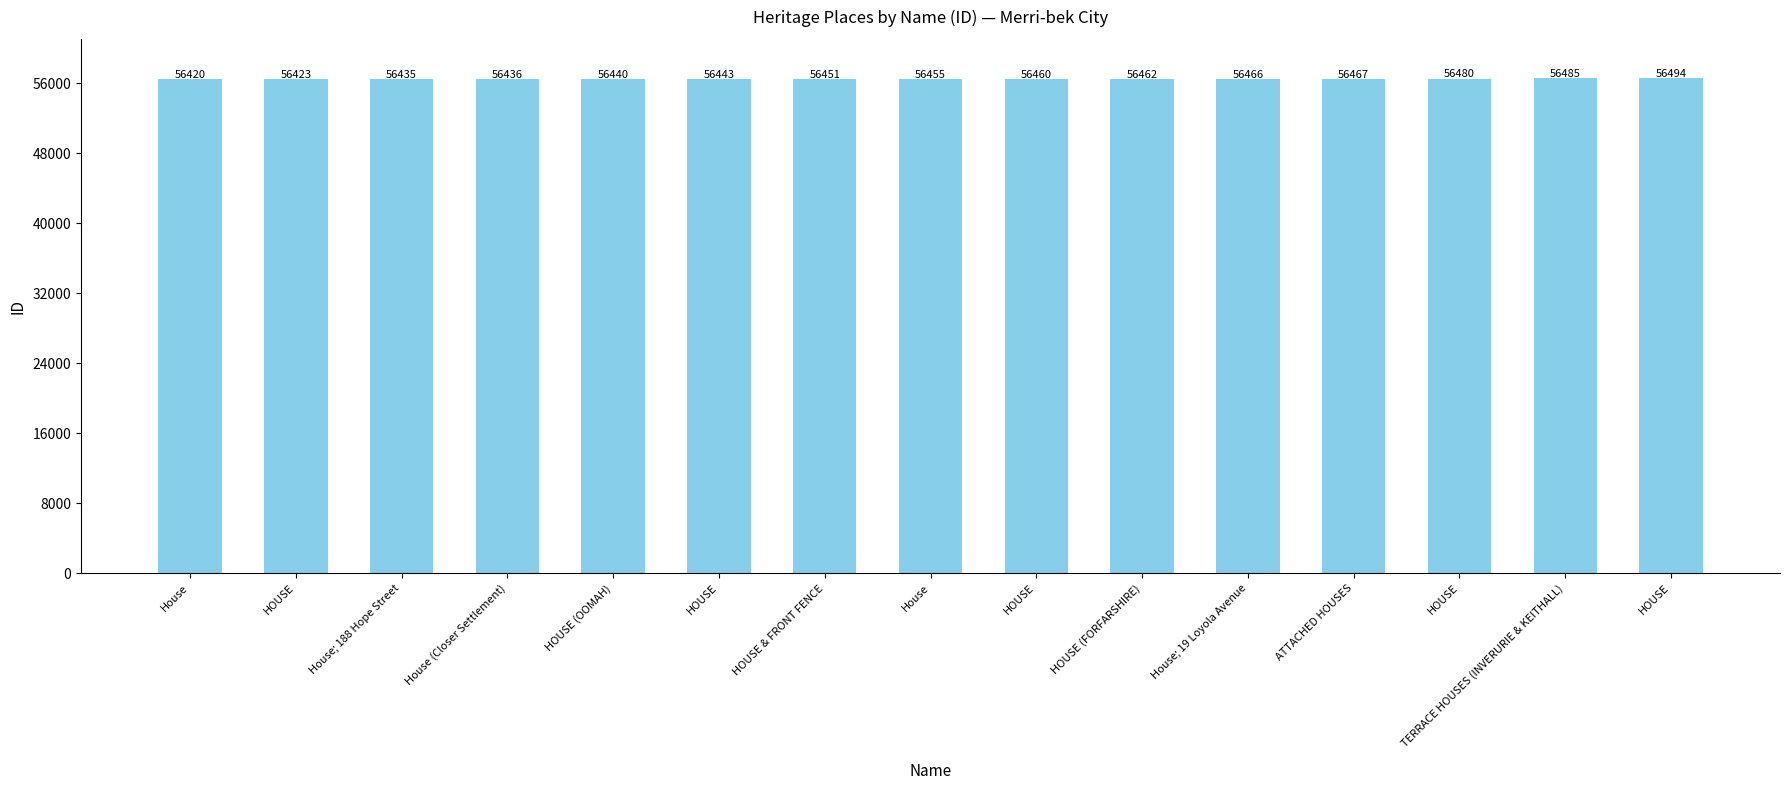

The chart shows a value of 91403 at House (Closer Settlement). True or false?

False